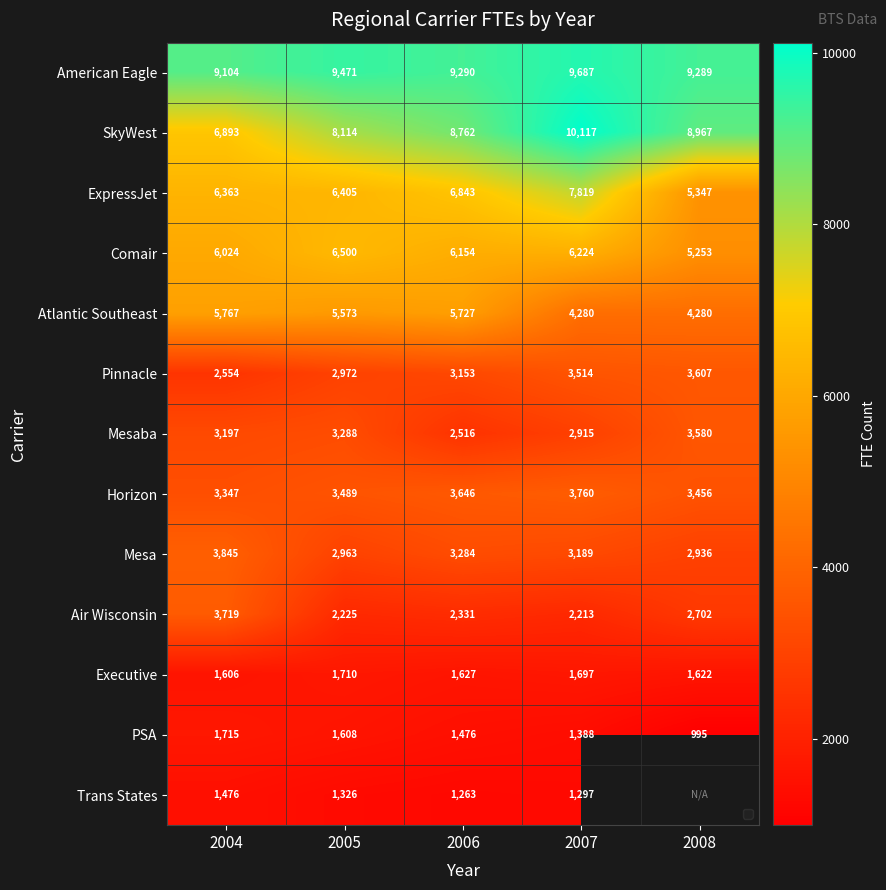

Is the value of American Eagle at 2005 greater than the value of Atlantic Southeast at 2004?

Yes